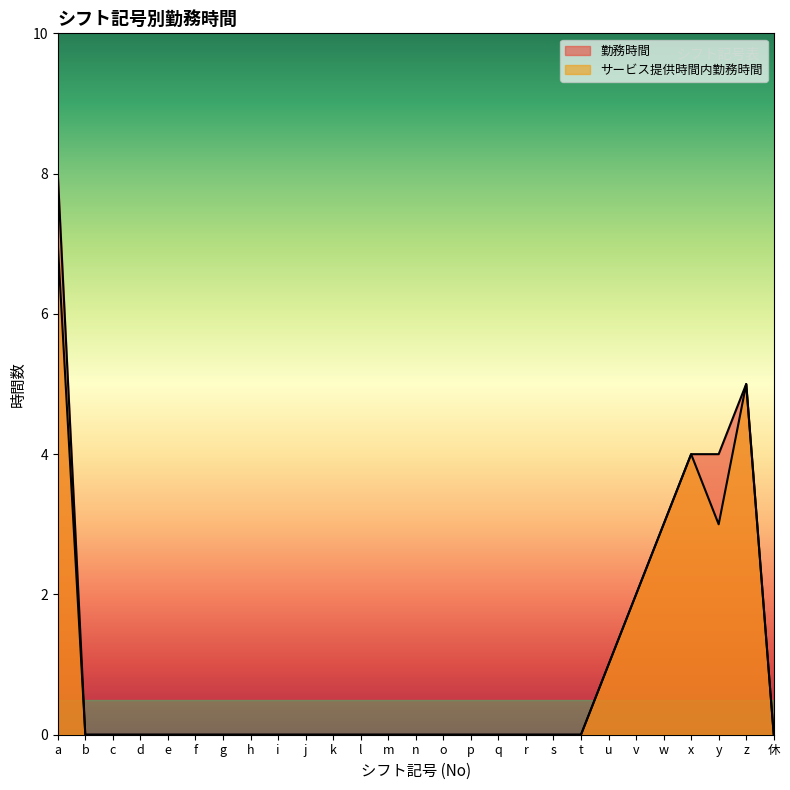

What is the label of the 8th point from the right?

t